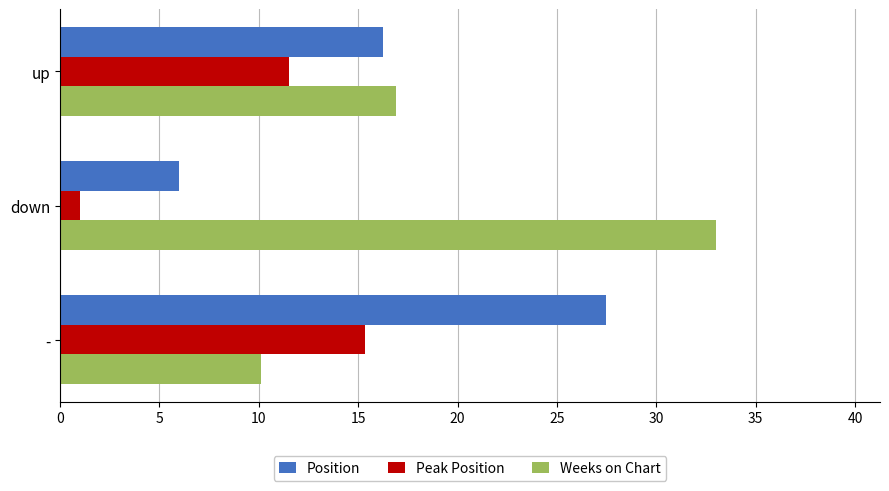

Between up and -, which series saw the biggest shift?

Position